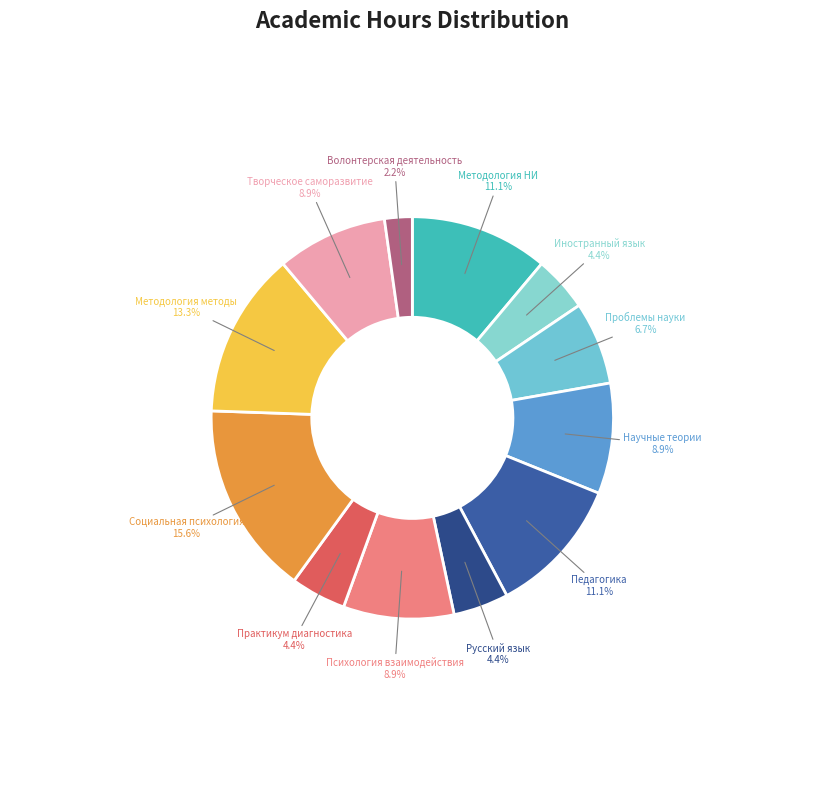

Between Практикум диагностика and Педагогика, which is larger?

Педагогика